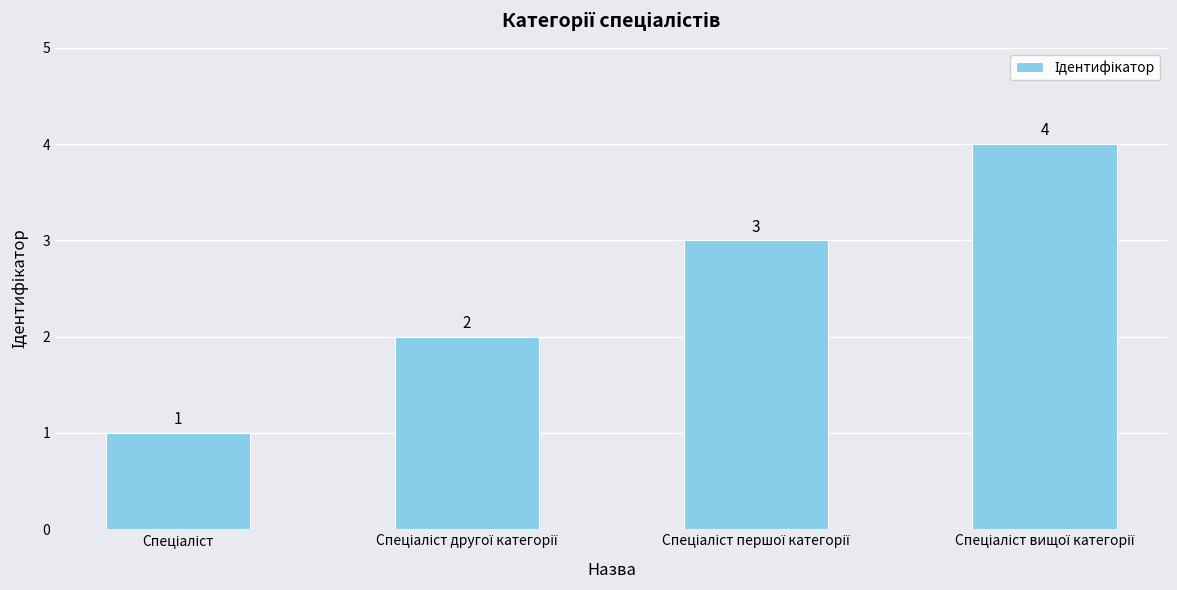

Reading left to right, extract all data points from this chart.

1	2	3	4